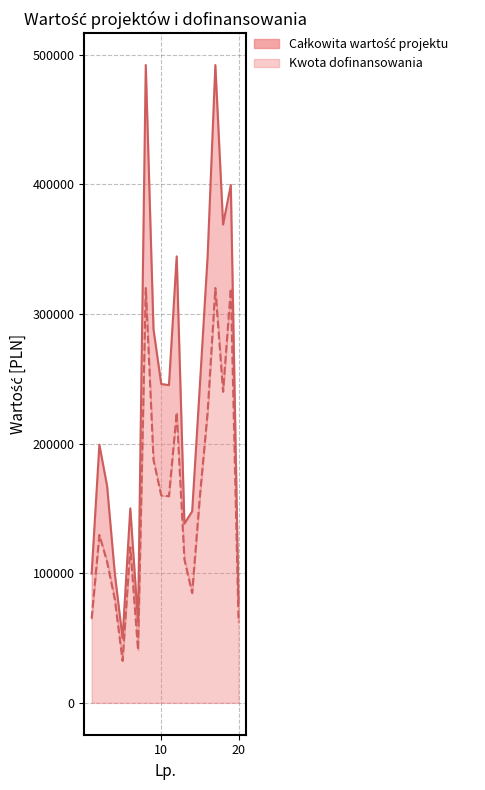

What is the average value of the Kwota dofinansowania (linia) series?

157350.4